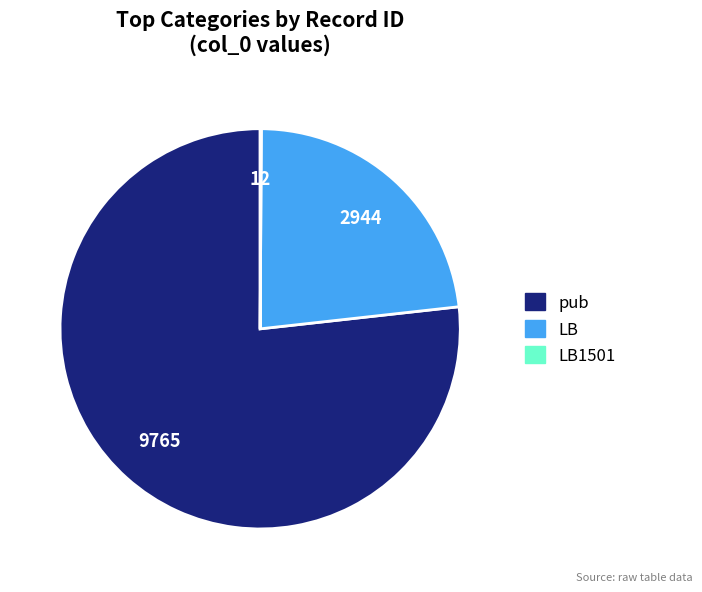

Does any single category account for the majority?

Yes